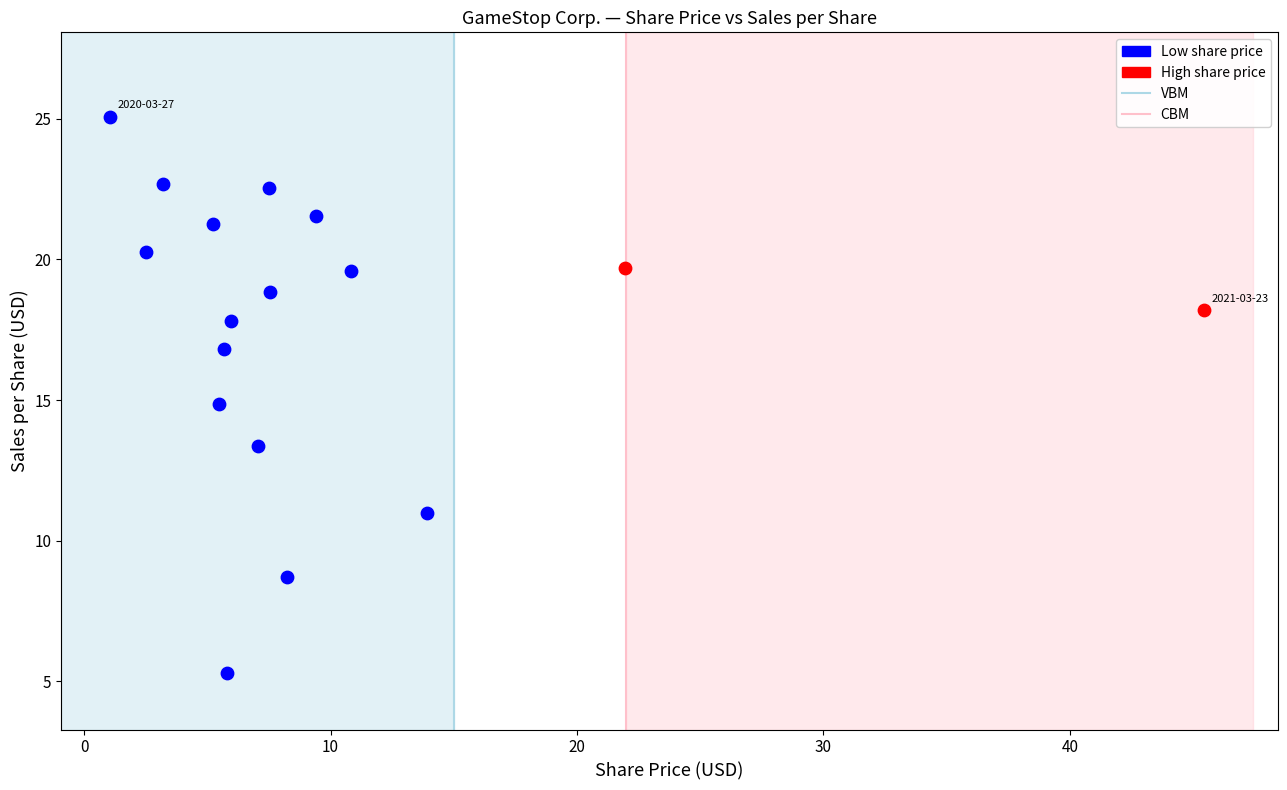

Which series has the widest spread of Y values?

Low share price